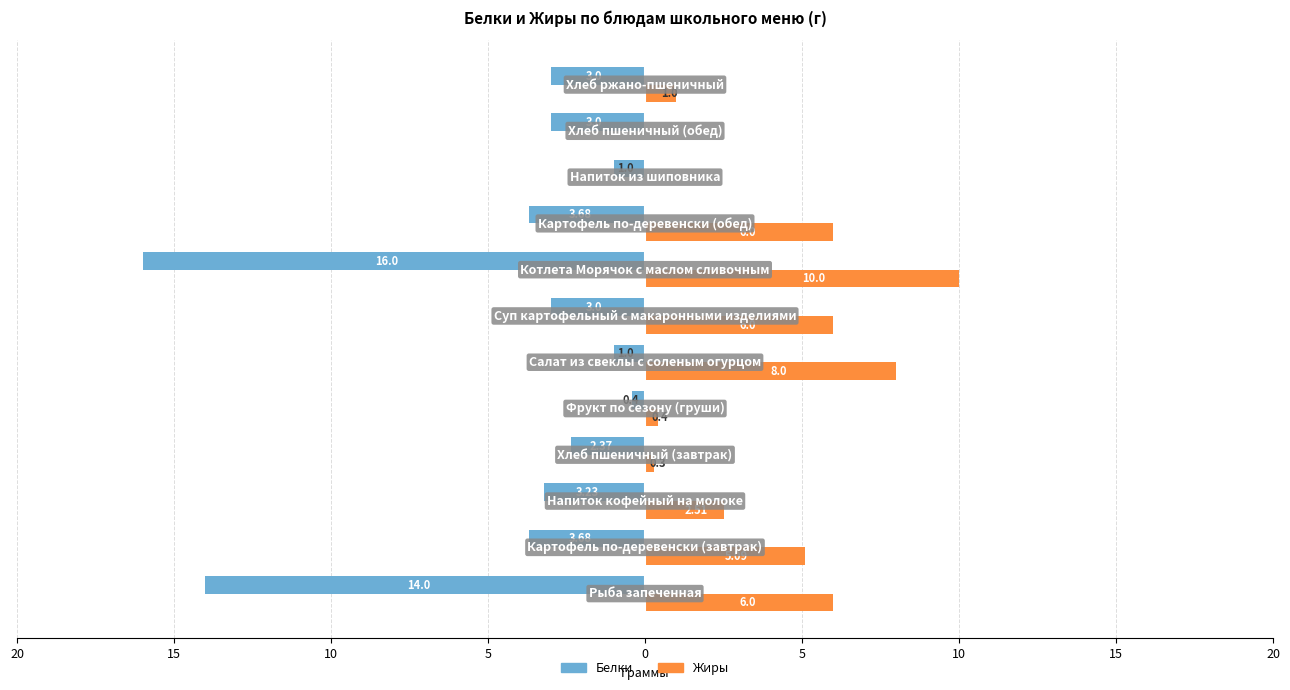

What are all the series names shown in the legend?

Белки, Жиры